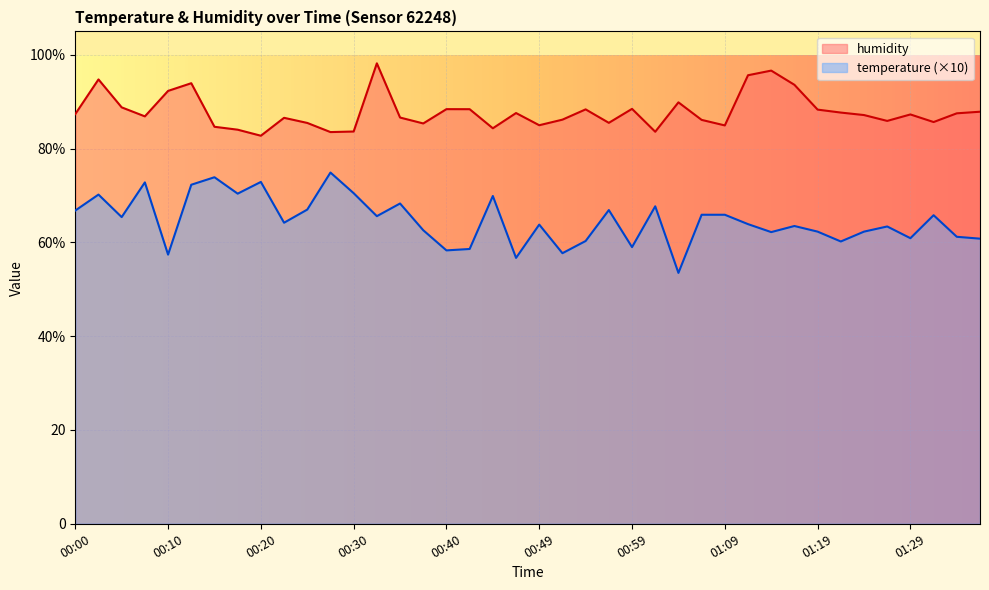

What is the difference between the maximum and minimum values in the temperature series?

21.4